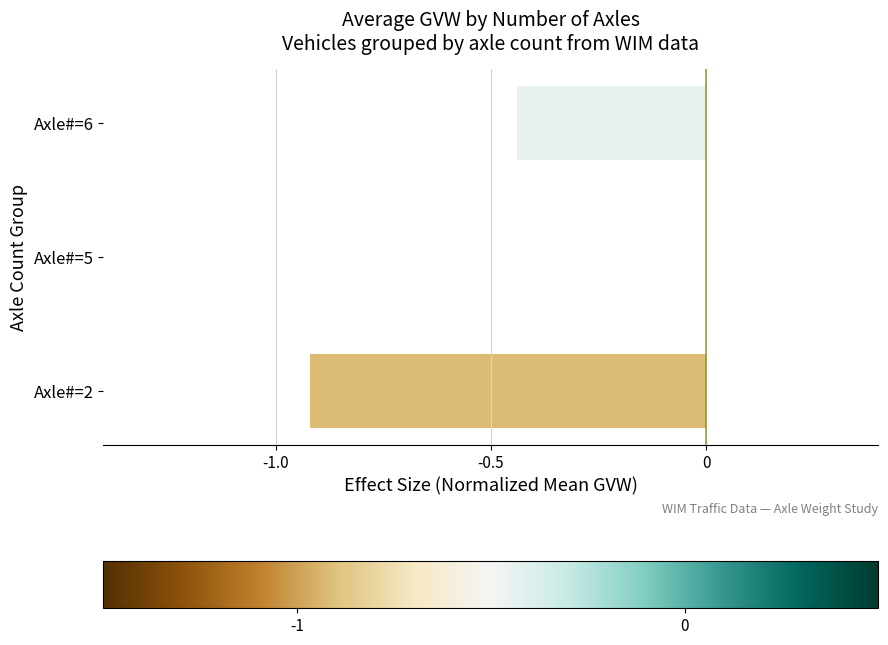

What is the sum of all values?

-1.4